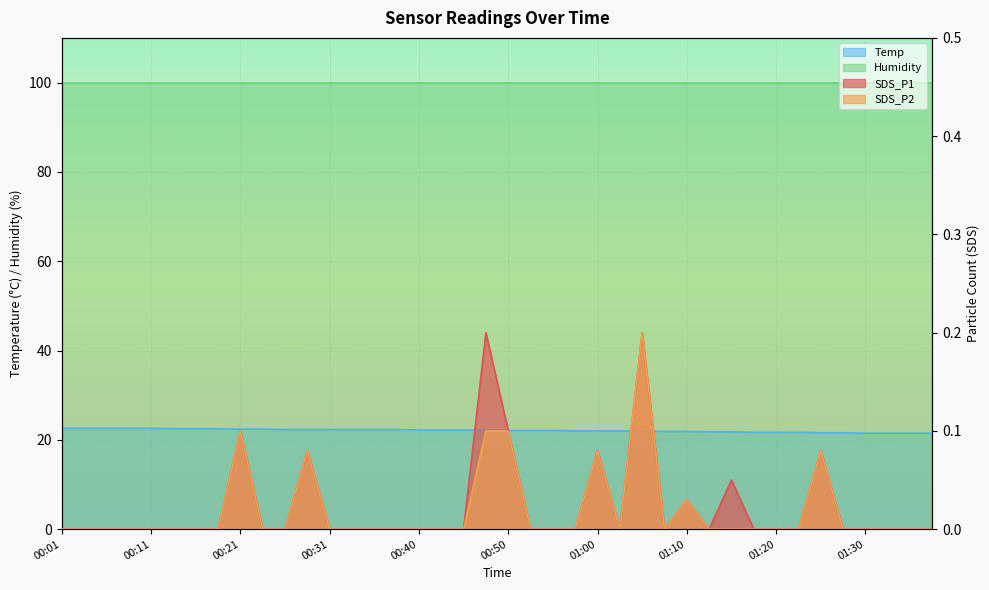

How many data points does each series have?

40